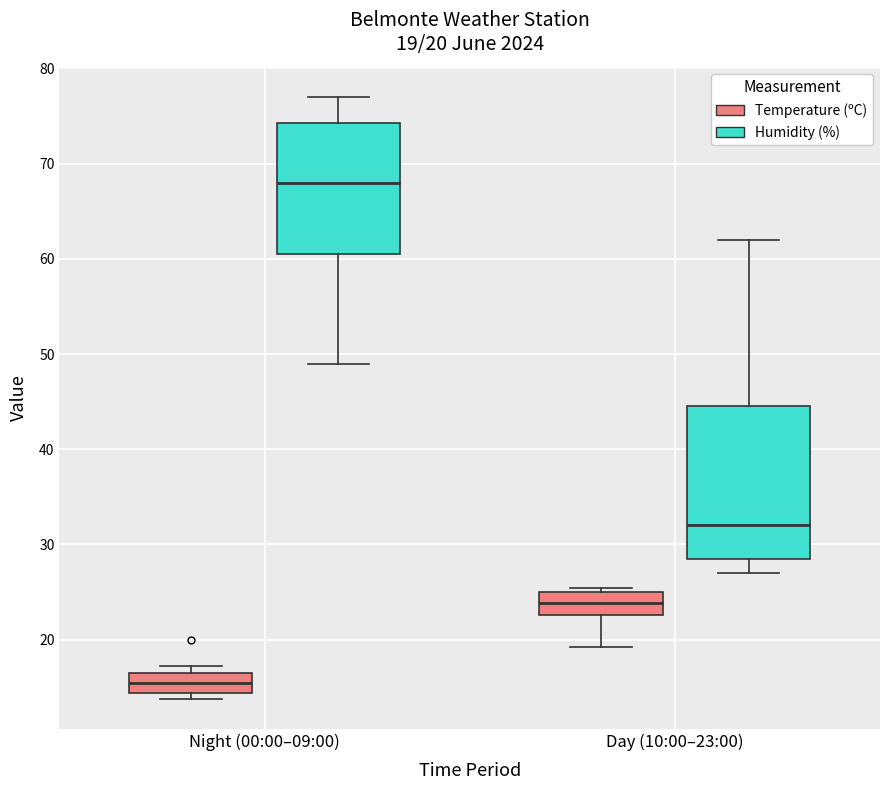

Which box's median line is the lowest?

Night (00:00–09:00) (Temperature (ºC))